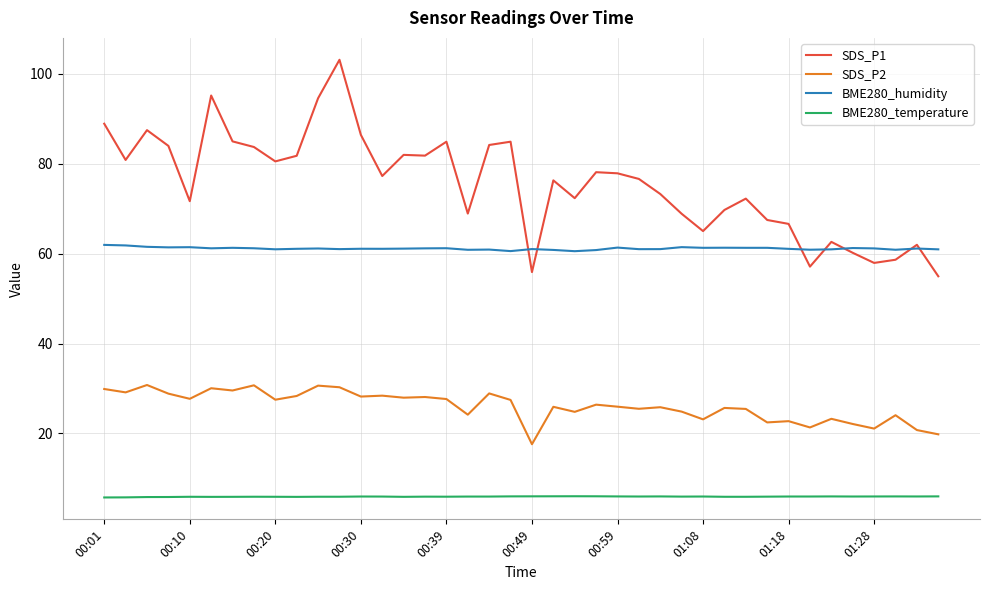

True or false: SDS_P1 and SDS_P2 cross at least once.

False